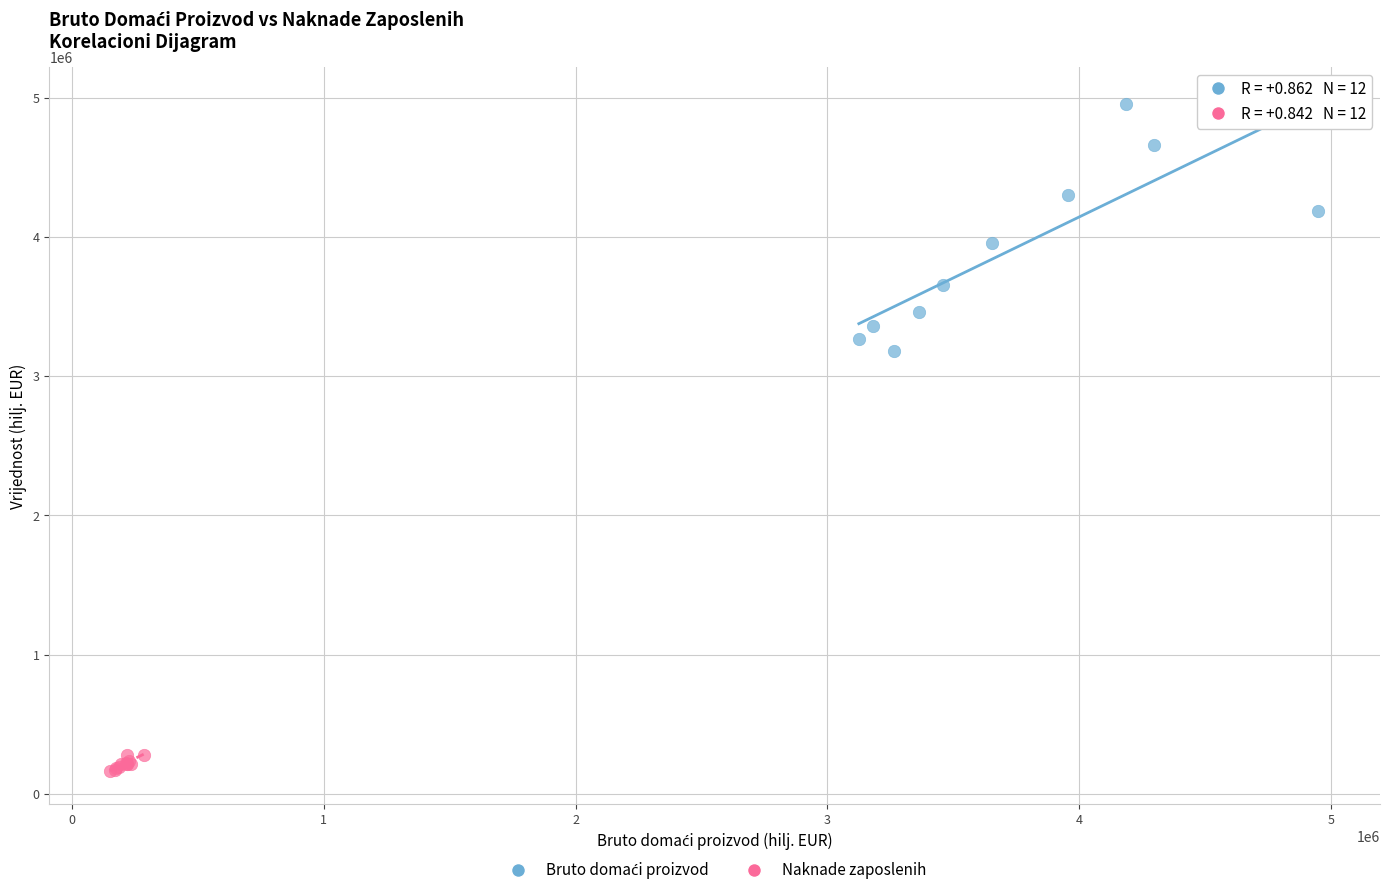

Which series reaches the minimum Y coordinate?

Naknade zaposlenih